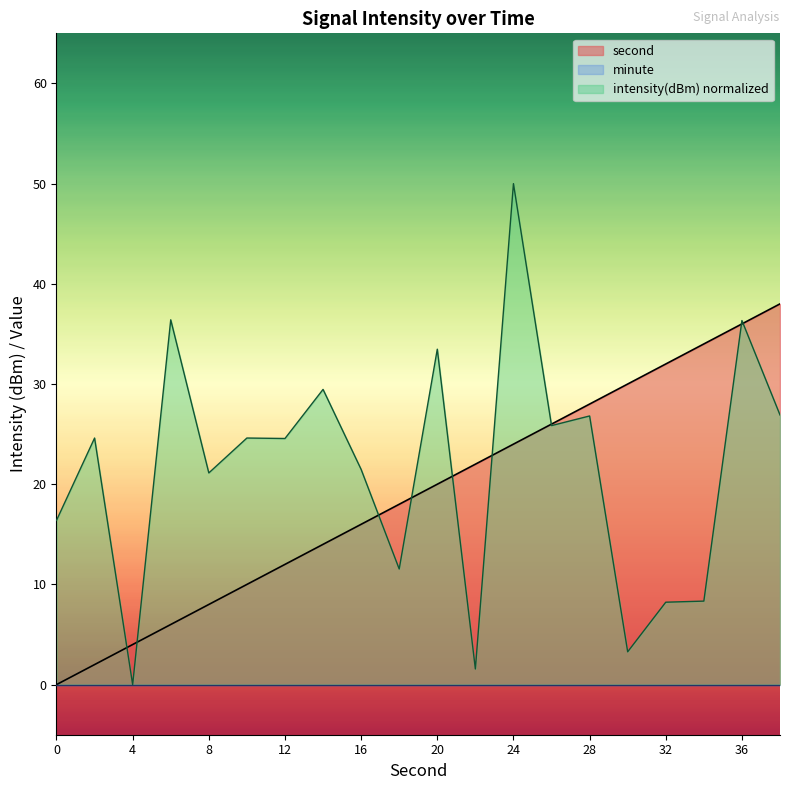

Which series has the widest spread of values?

intensity(dBm) normalized